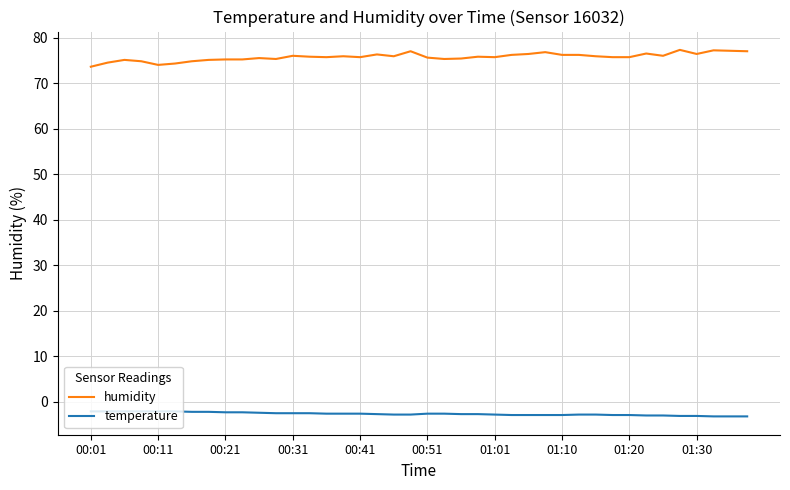

True or false: temperature and humidity intersect in this chart.

False